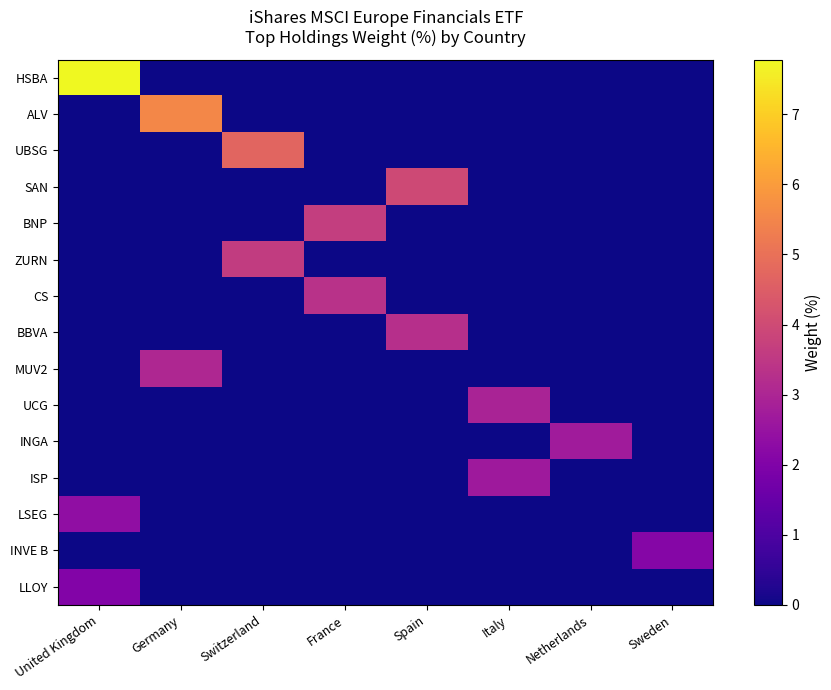

Reading right to left, what are all the values shown in this chart?

HSBA: Sweden=0.0	Netherlands=0.0	Italy=0.0	Spain=0.0	France=0.0	Switzerland=0.0	Germany=0.0	United Kingdom=7.8
ALV: Sweden=0.0	Netherlands=0.0	Italy=0.0	Spain=0.0	France=0.0	Switzerland=0.0	Germany=5.5	United Kingdom=0.0
UBSG: Sweden=0.0	Netherlands=0.0	Italy=0.0	Spain=0.0	France=0.0	Switzerland=4.7	Germany=0.0	United Kingdom=0.0
SAN: Sweden=0.0	Netherlands=0.0	Italy=0.0	Spain=4.0	France=0.0	Switzerland=0.0	Germany=0.0	United Kingdom=0.0
BNP: Sweden=0.0	Netherlands=0.0	Italy=0.0	Spain=0.0	France=3.6	Switzerland=0.0	Germany=0.0	United Kingdom=0.0
ZURN: Sweden=0.0	Netherlands=0.0	Italy=0.0	Spain=0.0	France=0.0	Switzerland=3.6	Germany=0.0	United Kingdom=0.0
CS: Sweden=0.0	Netherlands=0.0	Italy=0.0	Spain=0.0	France=3.3	Switzerland=0.0	Germany=0.0	United Kingdom=0.0
BBVA: Sweden=0.0	Netherlands=0.0	Italy=0.0	Spain=3.3	France=0.0	Switzerland=0.0	Germany=0.0	United Kingdom=0.0
MUV2: Sweden=0.0	Netherlands=0.0	Italy=0.0	Spain=0.0	France=0.0	Switzerland=0.0	Germany=3.0	United Kingdom=0.0
UCG: Sweden=0.0	Netherlands=0.0	Italy=2.9	Spain=0.0	France=0.0	Switzerland=0.0	Germany=0.0	United Kingdom=0.0
INGA: Sweden=0.0	Netherlands=2.7	Italy=0.0	Spain=0.0	France=0.0	Switzerland=0.0	Germany=0.0	United Kingdom=0.0
ISP: Sweden=0.0	Netherlands=0.0	Italy=2.6	Spain=0.0	France=0.0	Switzerland=0.0	Germany=0.0	United Kingdom=0.0
LSEG: Sweden=0.0	Netherlands=0.0	Italy=0.0	Spain=0.0	France=0.0	Switzerland=0.0	Germany=0.0	United Kingdom=2.4
INVE B: Sweden=2.1	Netherlands=0.0	Italy=0.0	Spain=0.0	France=0.0	Switzerland=0.0	Germany=0.0	United Kingdom=0.0
LLOY: Sweden=0.0	Netherlands=0.0	Italy=0.0	Spain=0.0	France=0.0	Switzerland=0.0	Germany=0.0	United Kingdom=2.0